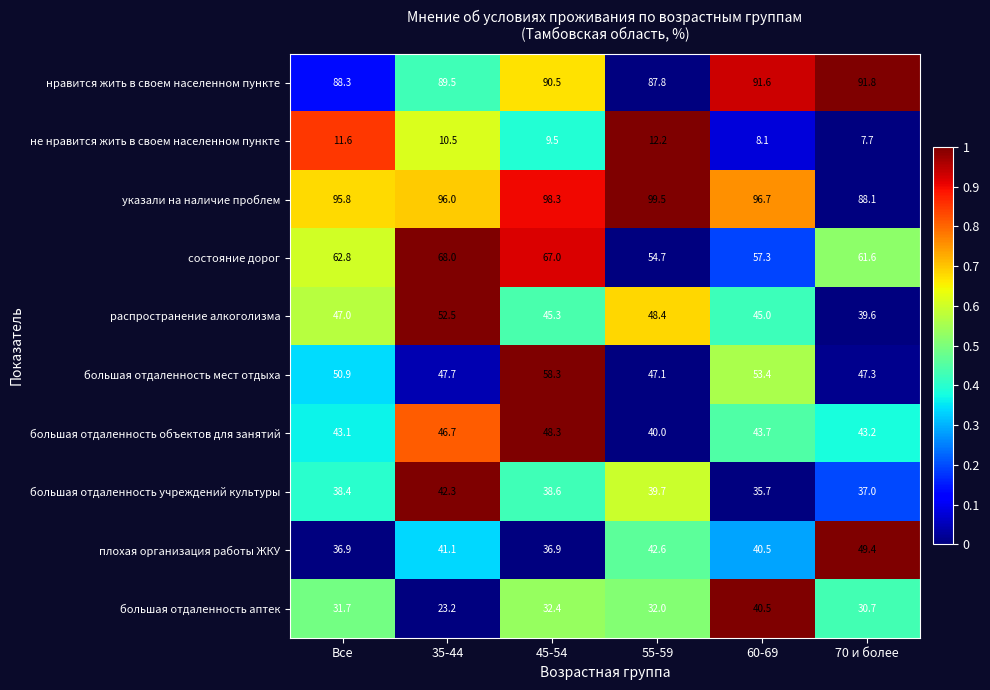

The value of большая отдаленность учреждений культуры at 55-59 is 39.7. True or false?

True